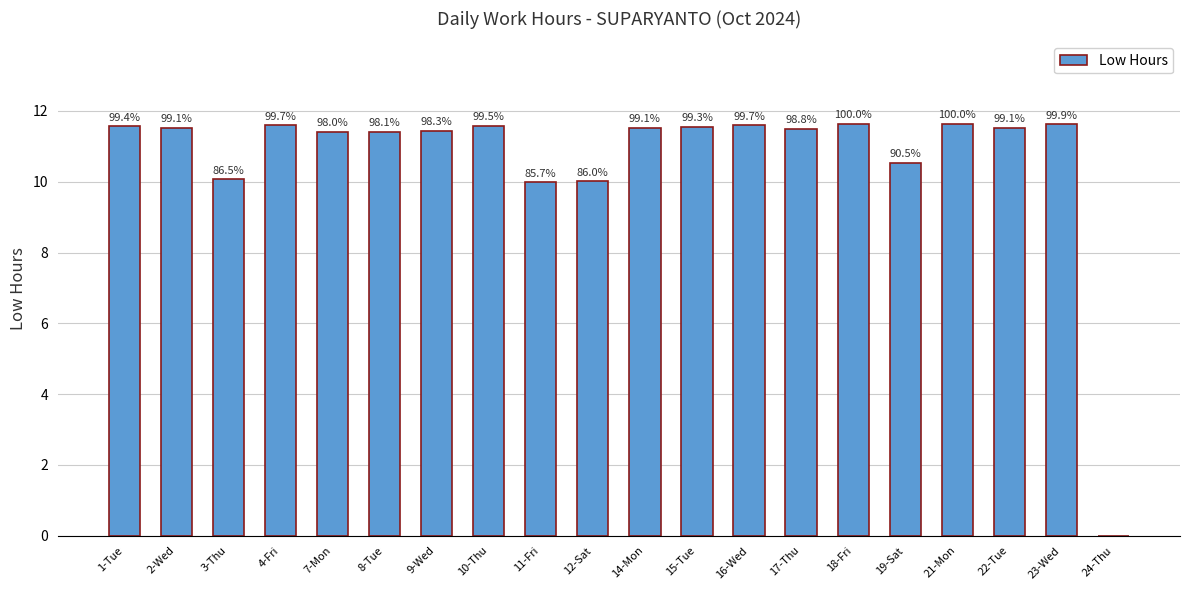

Are the bars horizontal?

No